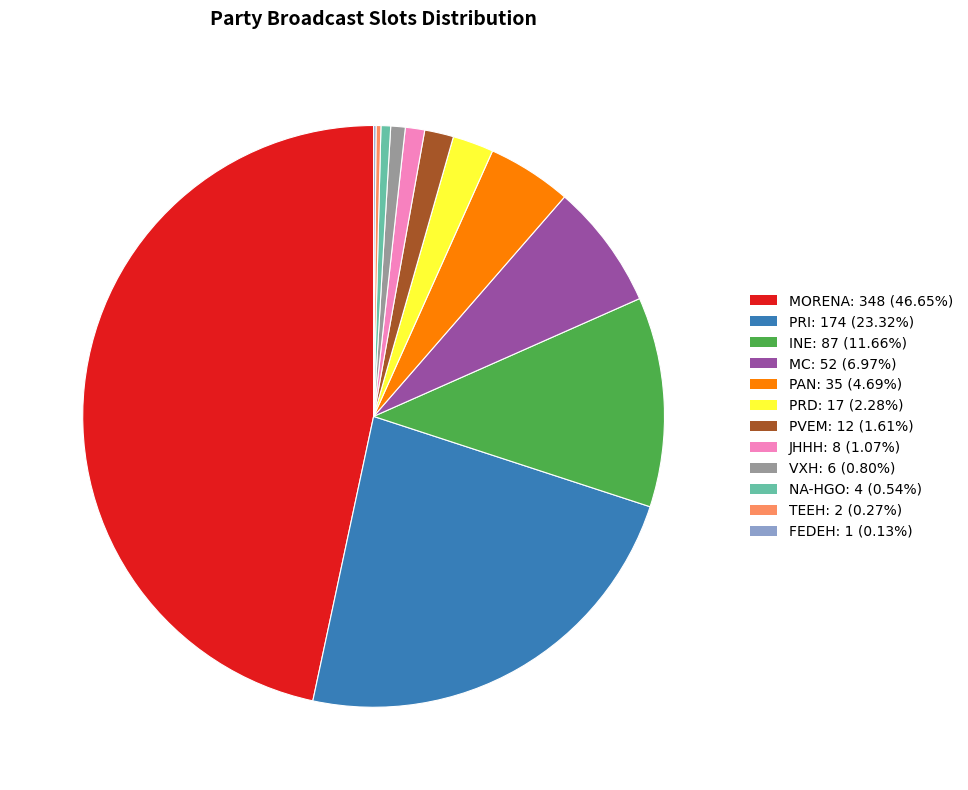

What is the ratio of the value at INE to the value at PAN?

2.5